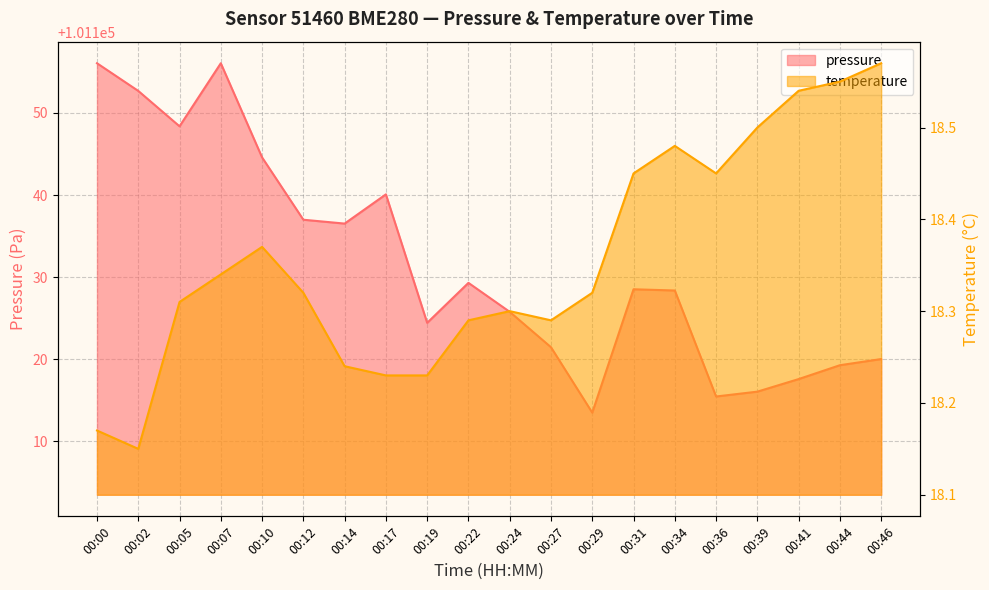

True or false: temperature and pressure cross at least once.

False